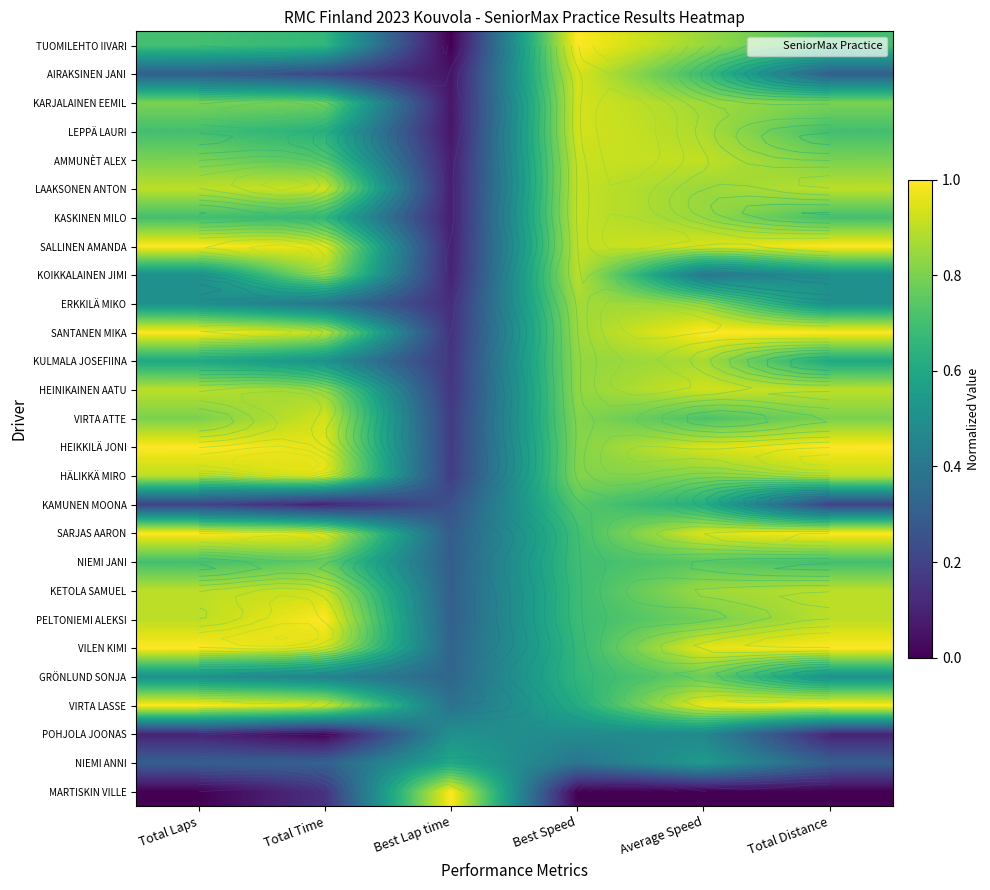

Rank the categories by HEINIKAINEN AATU value from lowest to highest.

Best Lap time, Best Speed, Total Time, Total Laps, Total Distance, Average Speed